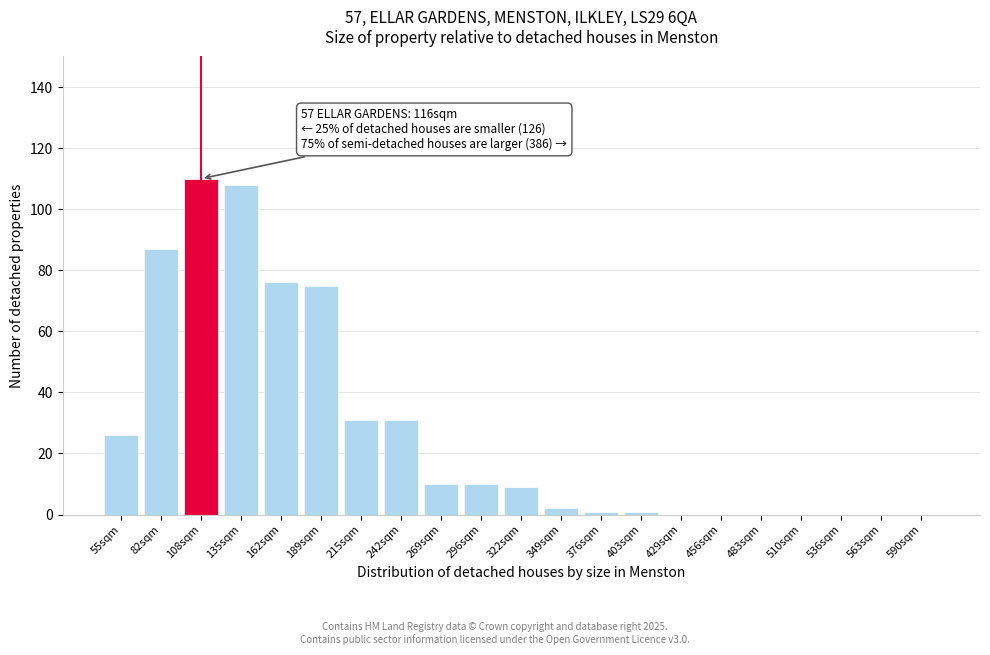

Reading left to right, what are all the values shown in this chart?

55sqm=26	82sqm=87	108sqm=110	135sqm=108	162sqm=76	189sqm=75	215sqm=31	242sqm=31	269sqm=10	296sqm=10	322sqm=9	349sqm=2	376sqm=1	403sqm=1	429sqm=0	456sqm=0	483sqm=0	510sqm=0	536sqm=0	563sqm=0	590sqm=0